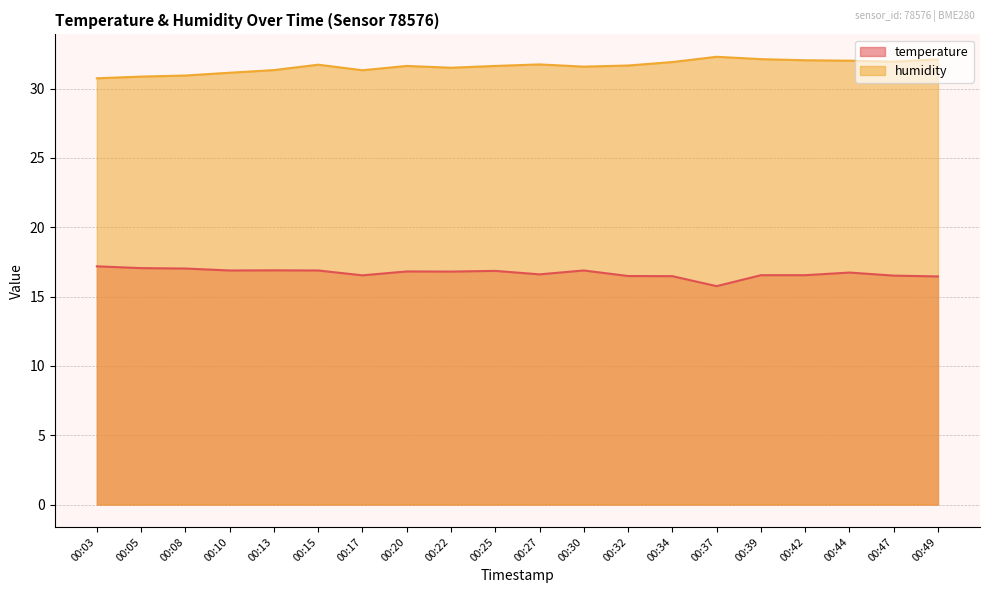

What is the value of the temperature point at the 1st from the left?

17.2